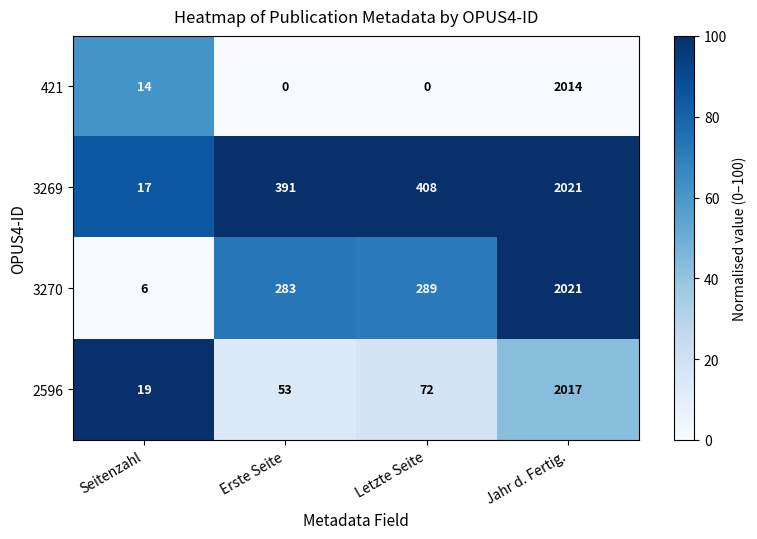

At which label is 3269 closest to 92?

Seitenzahl